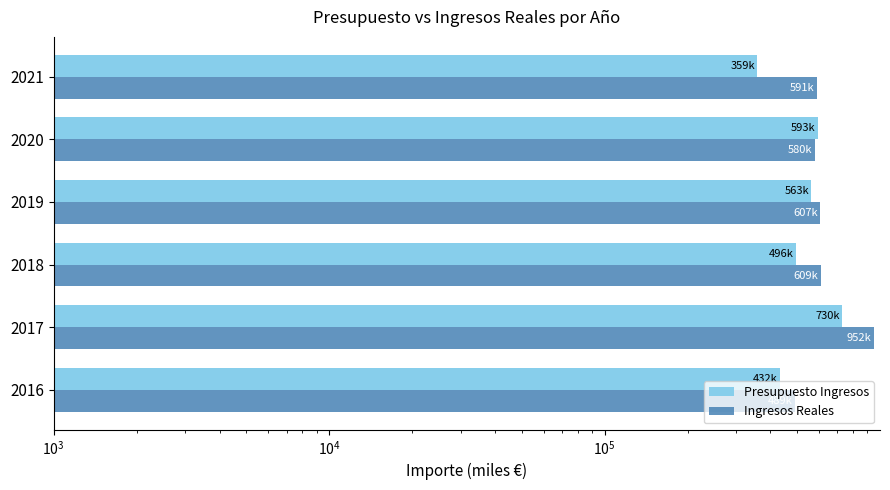

How many distinct data groups are displayed?

2